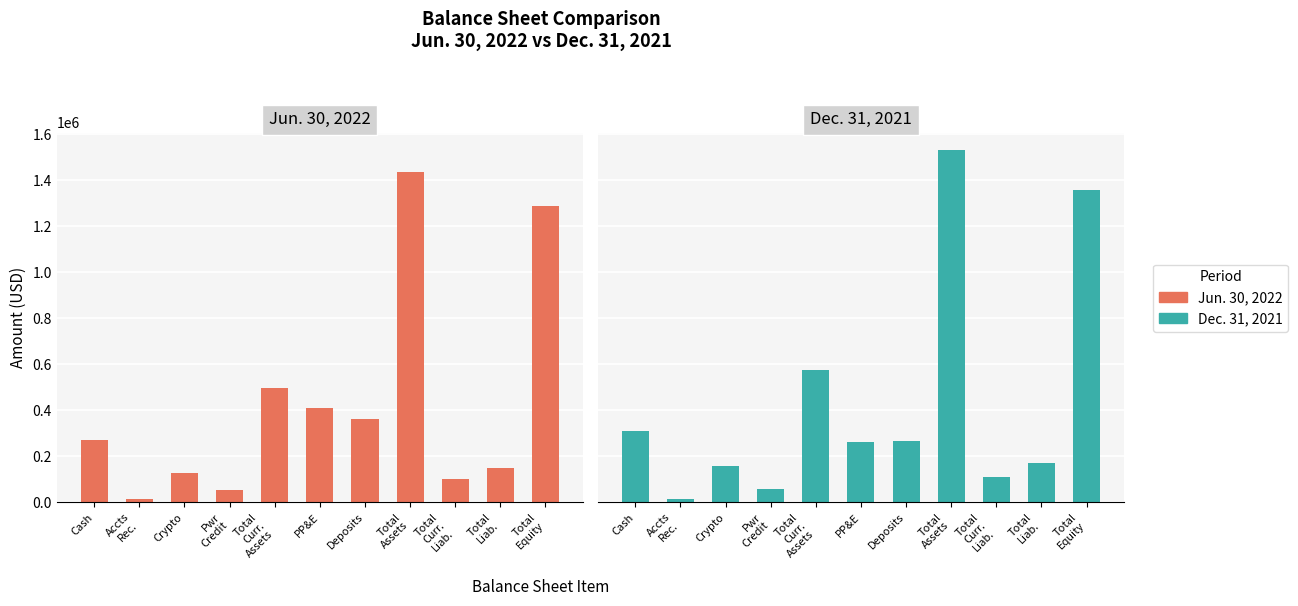

What value does the Dec. 31, 2021 series have at Deposits, to the nearest 100?

266200